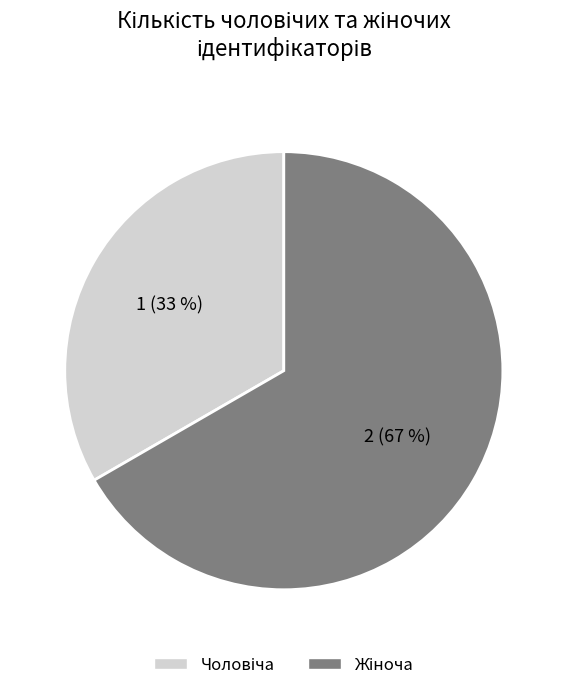

To the nearest percent, what is the average slice percentage?

50%